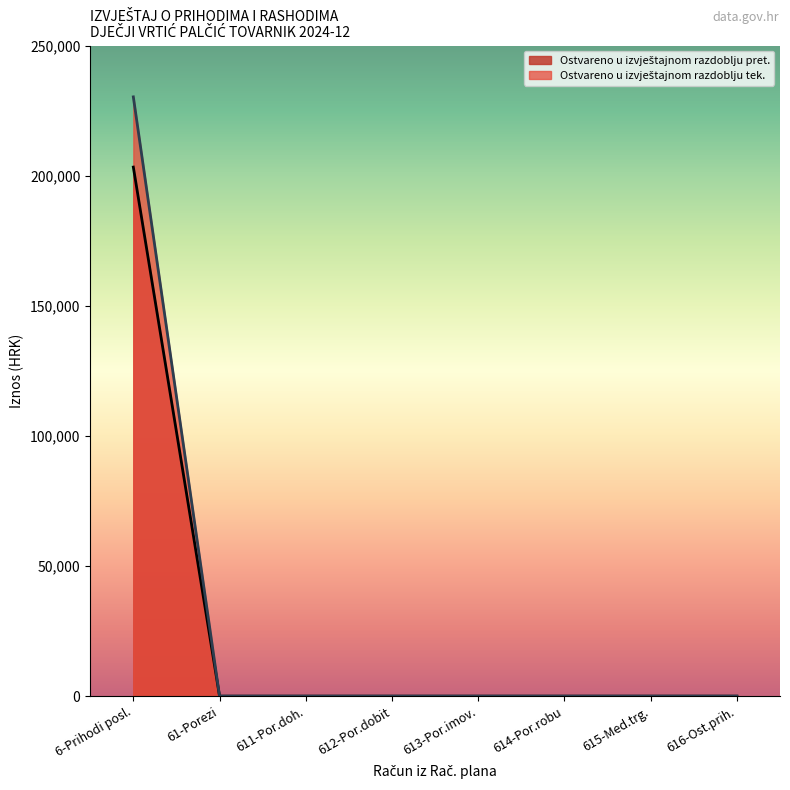

What is the greatest value displayed?

230272.3